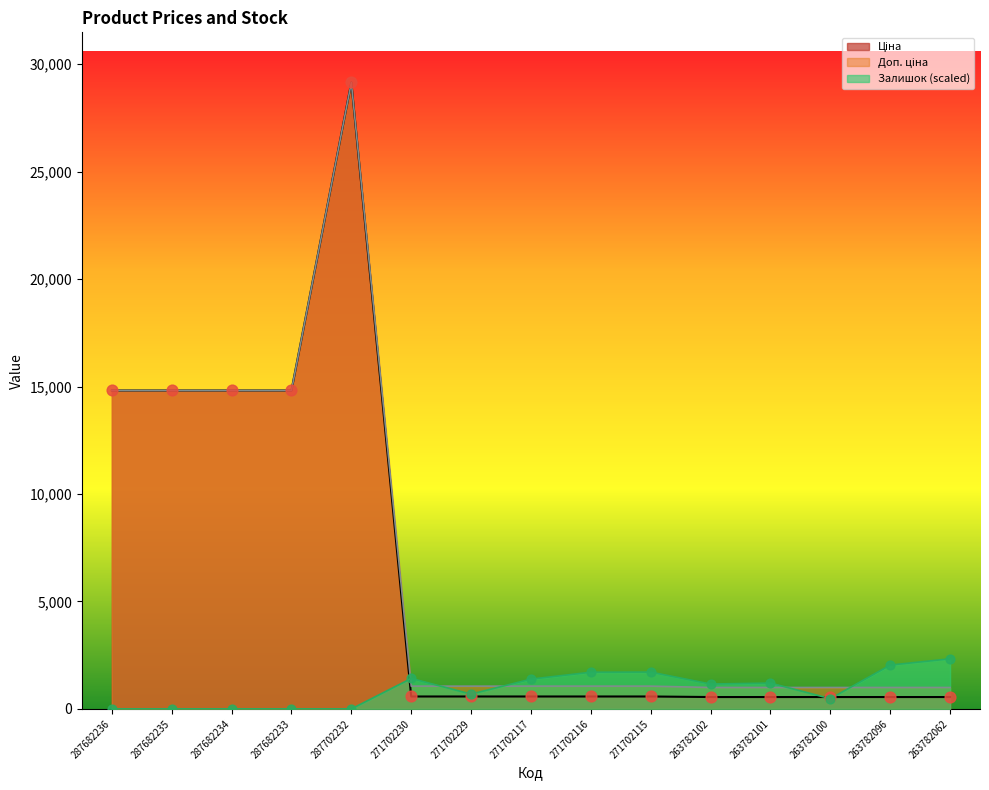

Which series reaches the minimum Y coordinate?

Залишок